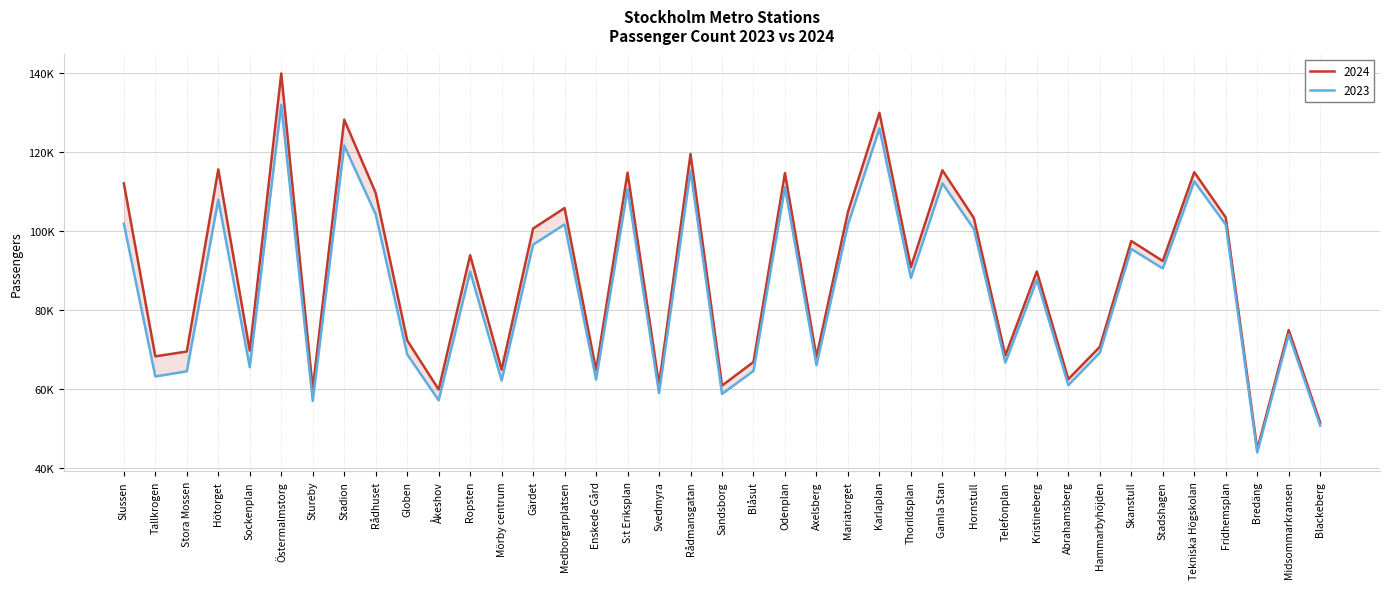

List the labels in order of 2024 value, largest first.

Östermalmstorg, Karlaplan, Stadion, Rådmansgatan, Hötorget, Gamla Stan, Tekniska Högskolan, S:t Eriksplan, Odenplan, Slussen, Rådhuset, Medborgarplatsen, Mariatorget, Fridhemsplan, Hornstull, Gärdet, Skanstull, Ropsten, Stadshagen, Thorildsplan, Kristineberg, Midsommarkransen, Globen, Hammarbyhöjden, Sockenplan, Stora Mossen, Telefonplan, Tallkrogen, Axelsberg, Blåsut, Mörby centrum, Enskede Gård, Abrahamsberg, Svedmyra, Sandsborg, Stureby, Åkeshov, Blackeberg, Bredäng